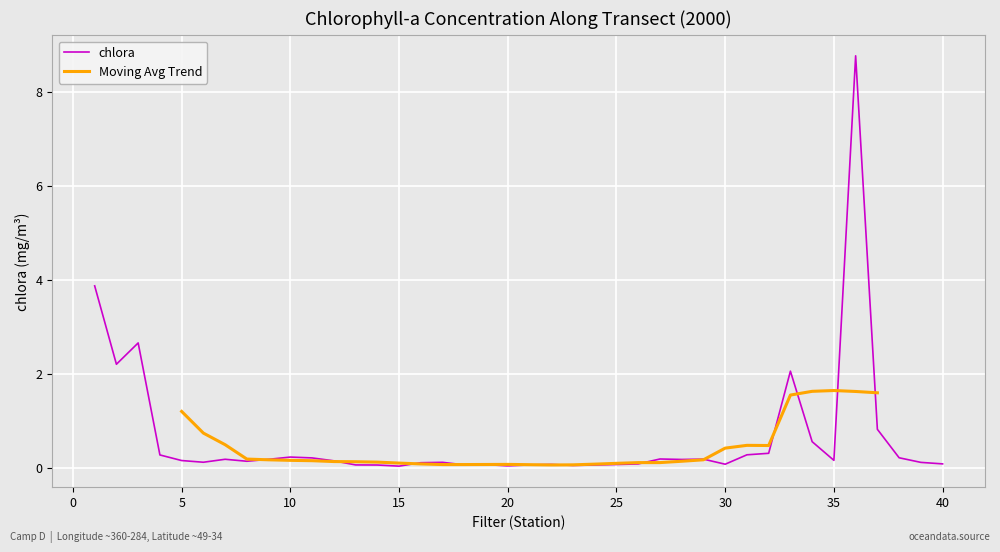

Does the chart display data point markers on the line(s)?

No